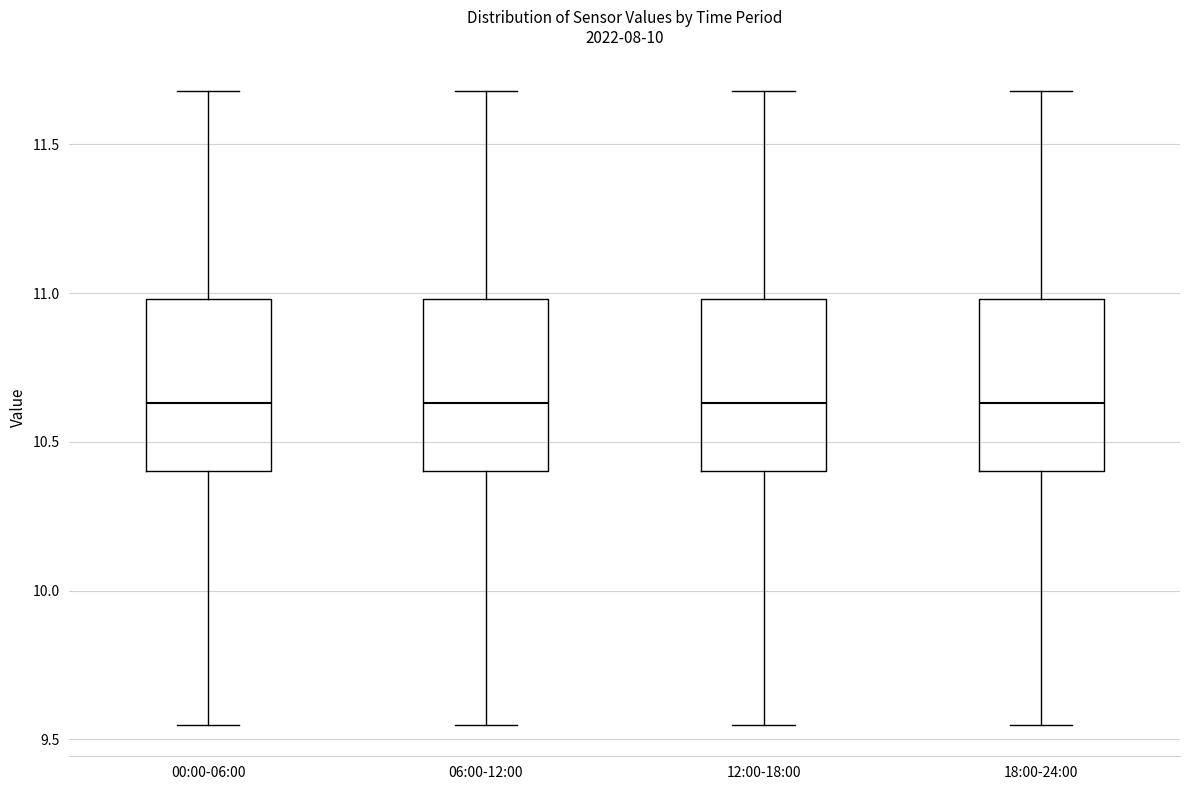

Where does the lower whisker of the box for 06:00-12:00 end on the y-axis? The values are not printed on the chart, so give them approximately, as read against the axis.

9.55